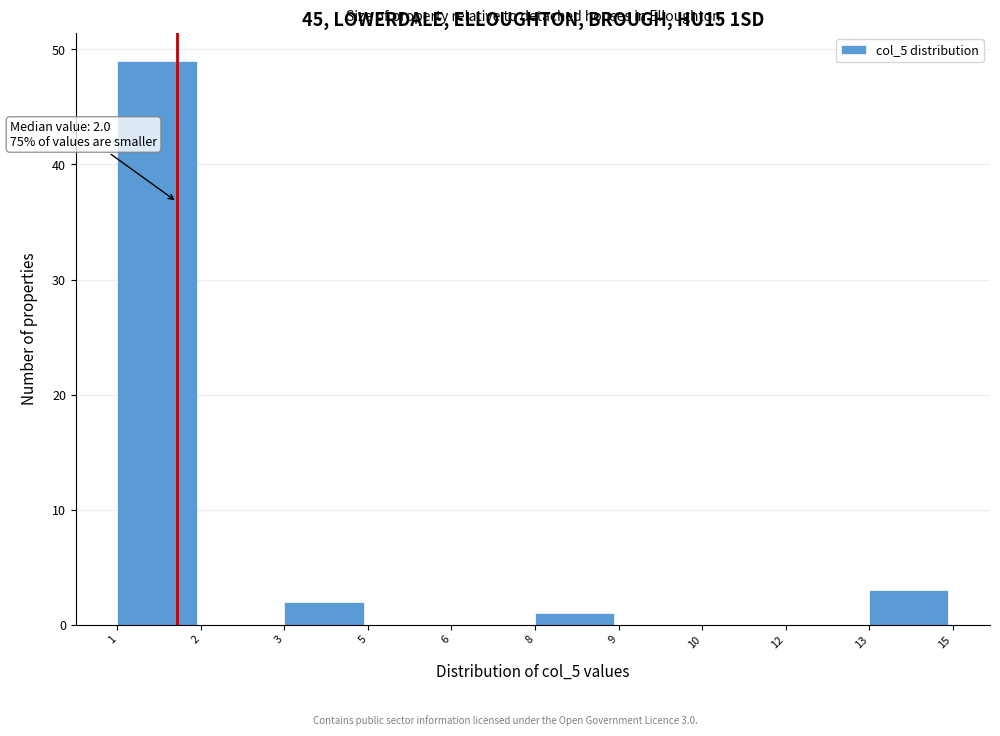

Reading left to right, transcribe all the data shown in this chart.

1=49	2=0	3=2	5=0	6=0	8=1	9=0	10=0	12=0	13=3